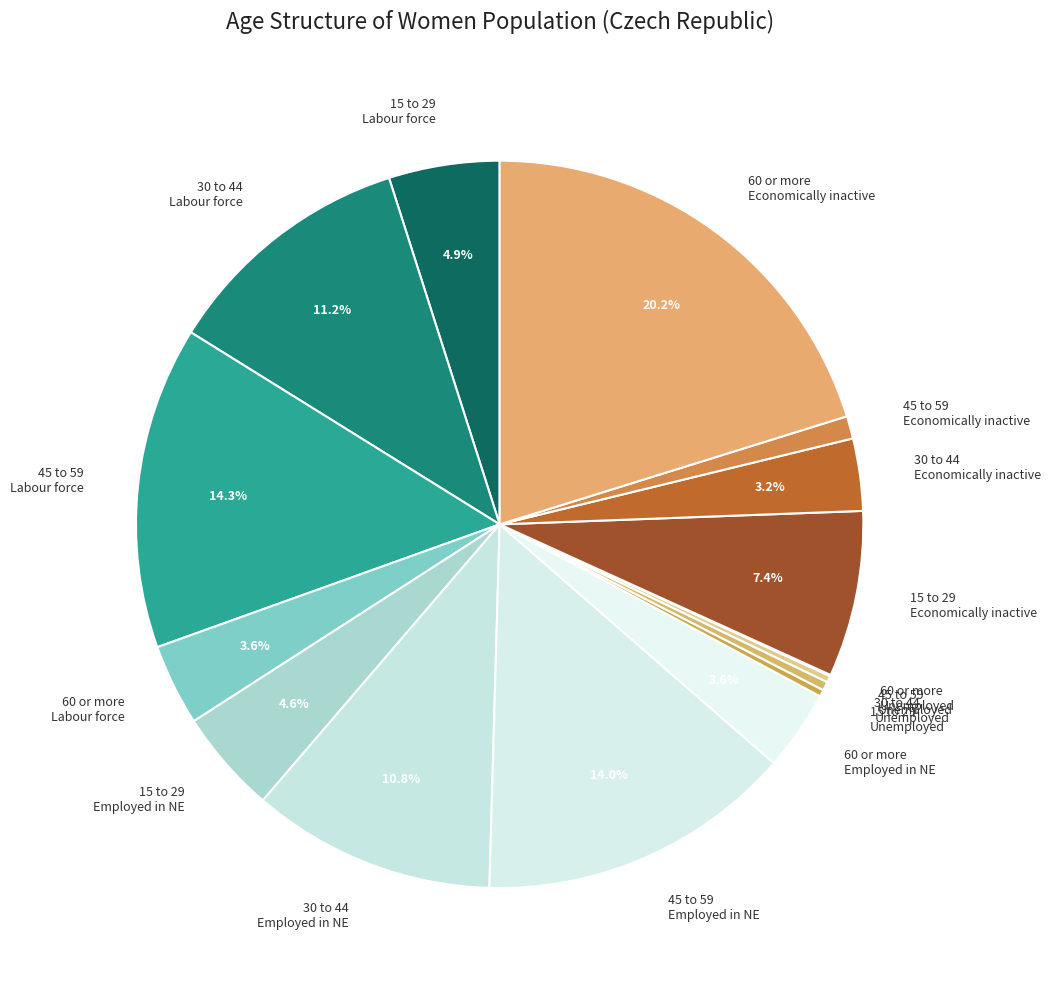

Does any single category account for the majority?

No